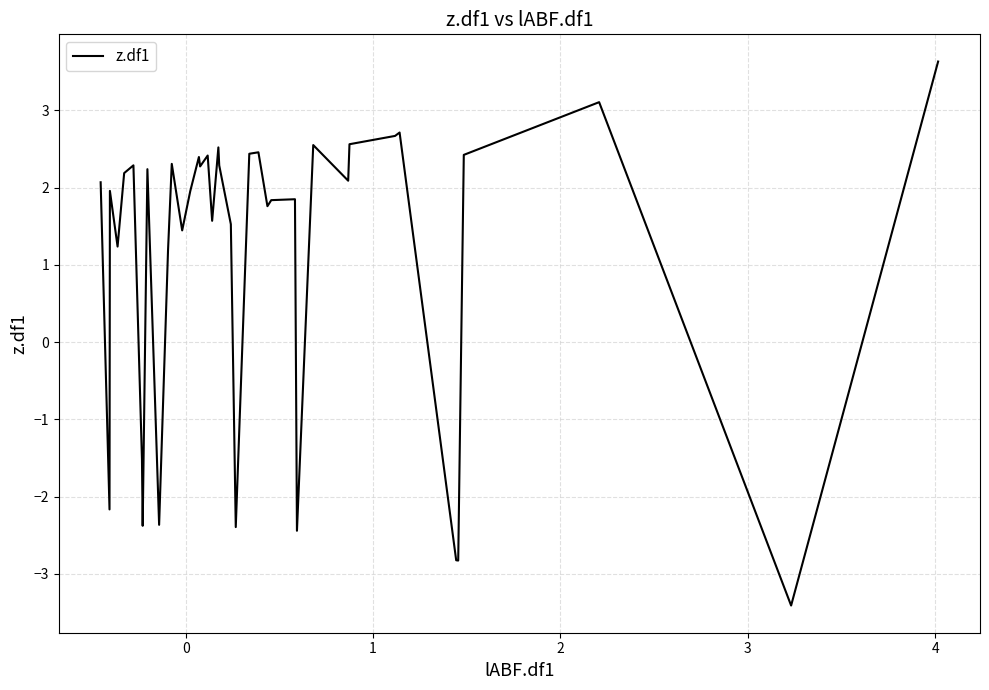

How many values are below 2?

19